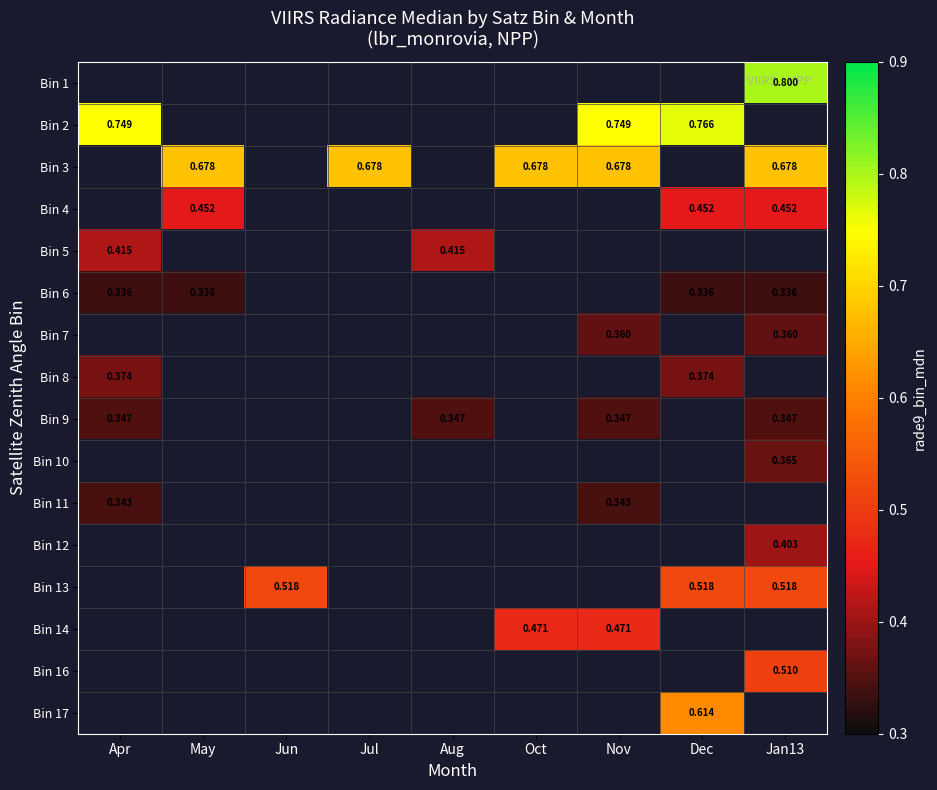

Which category has the highest value across all series?

Jan13